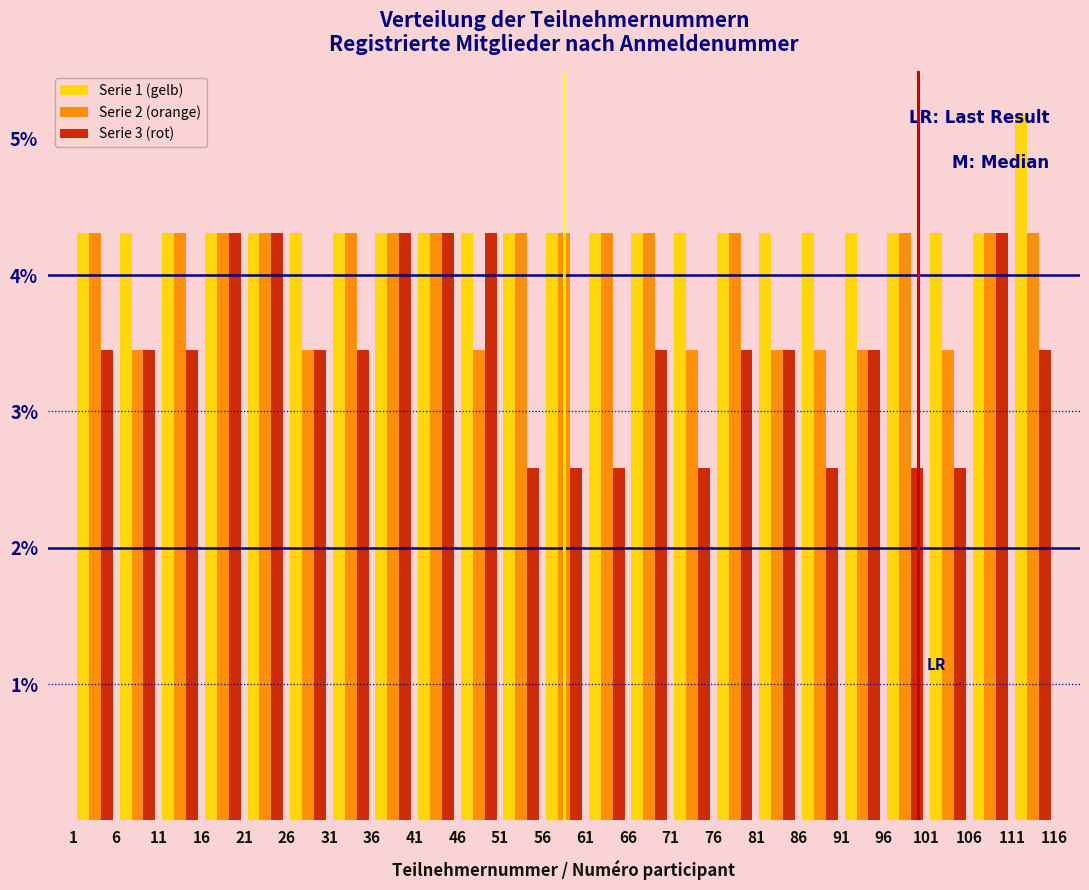

What is the height of the Serie 1 (gelb) bar covering 76 to 81 on the x-axis? The values are not printed on the chart, so give them approximately, as read against the axis.

4.3